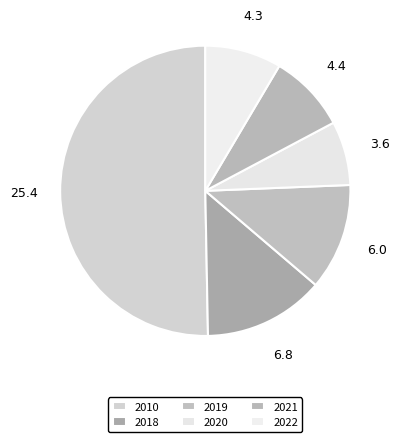

True or false: 2022 accounts for 1% of the total.

False